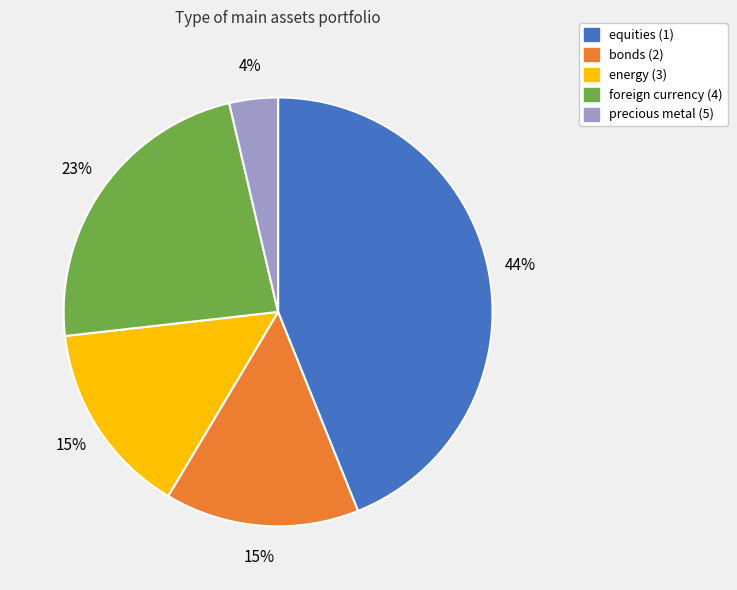

What percentage is the foreign currency (4) slice, to the nearest percent?

23%